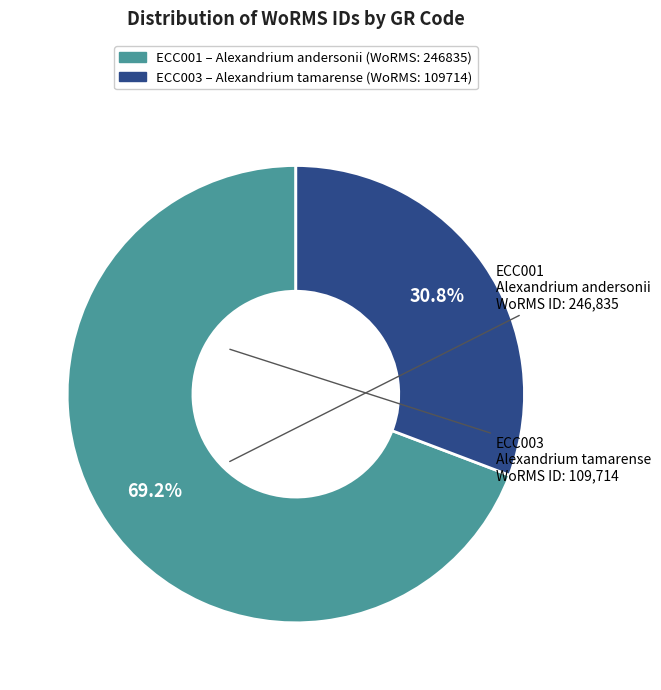

Count the number of slices in the pie.

2